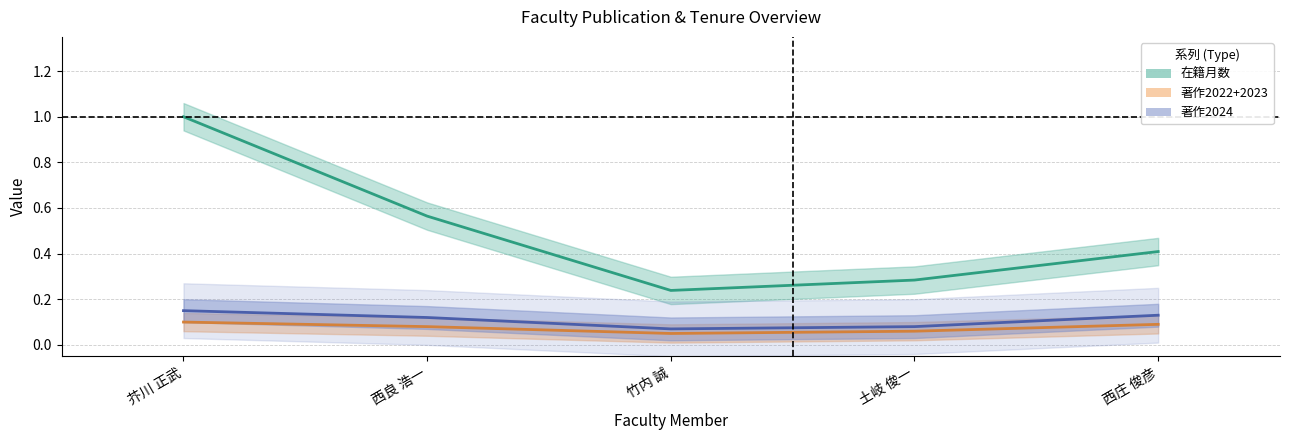

How many interior local valleys does the 著作2022+2023 series have?

1